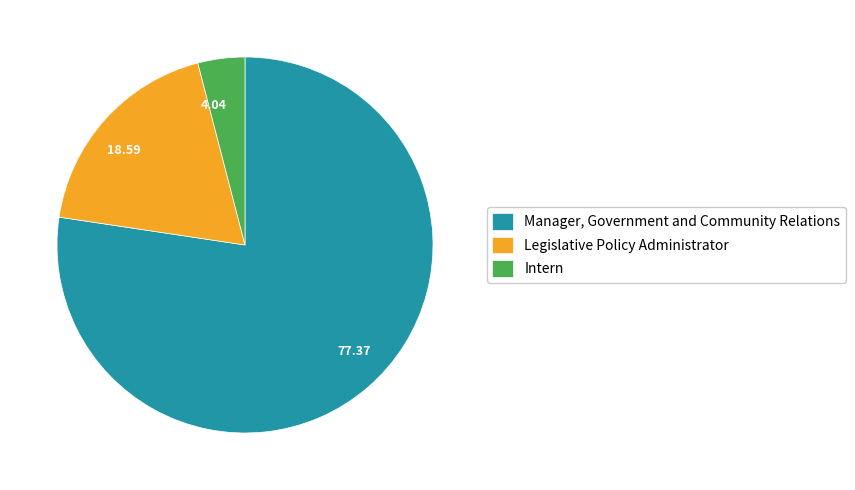

Which category has the biggest portion of the pie?

Manager, Government and Community Relations